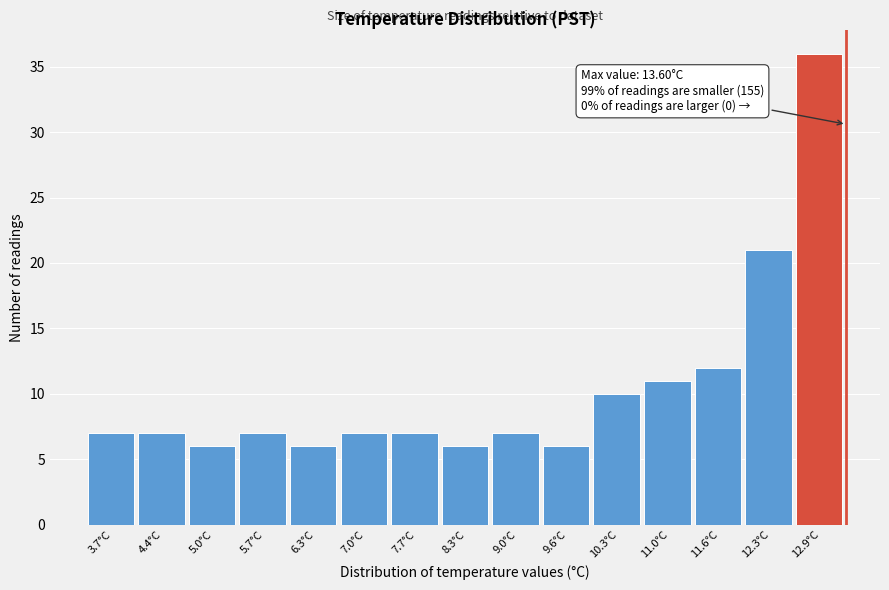

Reading left to right, transcribe all the data shown in this chart.

7	7	6	7	6	7	7	6	7	6	10	11	12	21	36